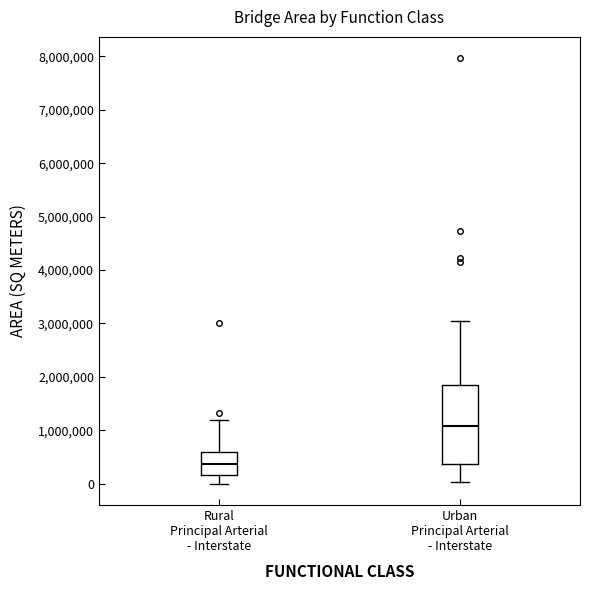

Which box's median line is the highest?

Urban Principal Arterial - Interstate